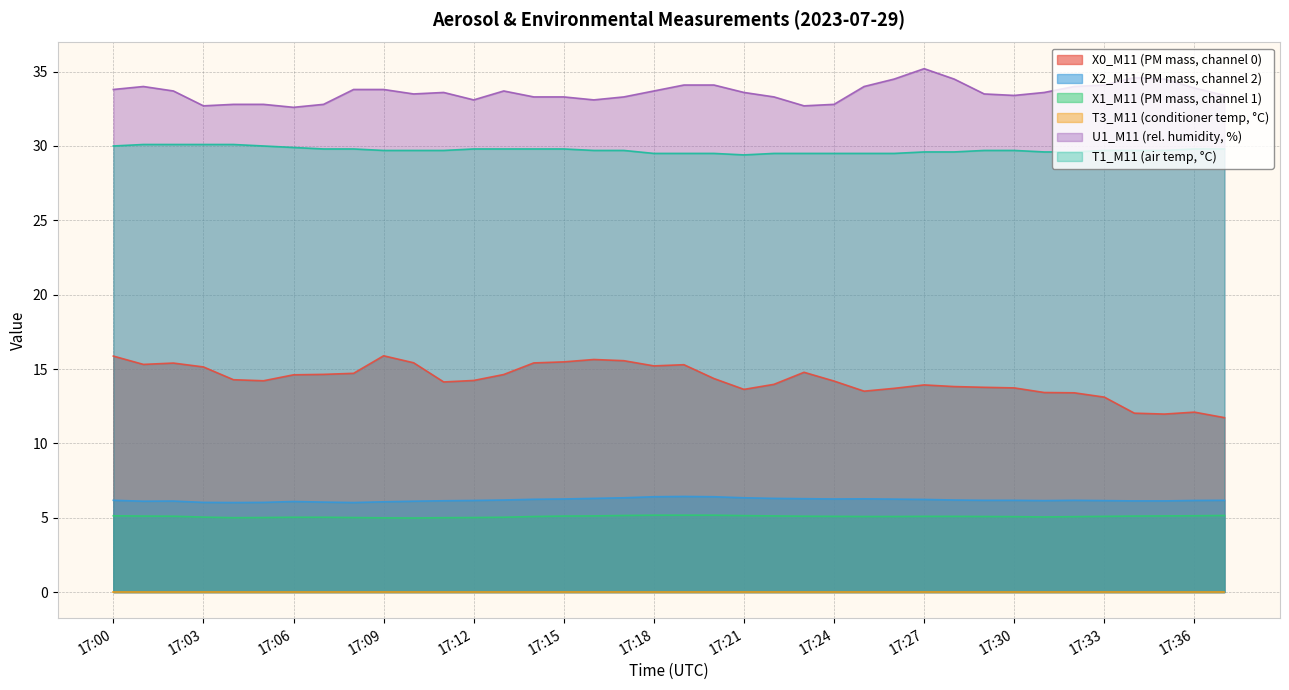

True or false: X0_M11 (PM mass, channel 0) has a value of 3.9 at 17:33.

False